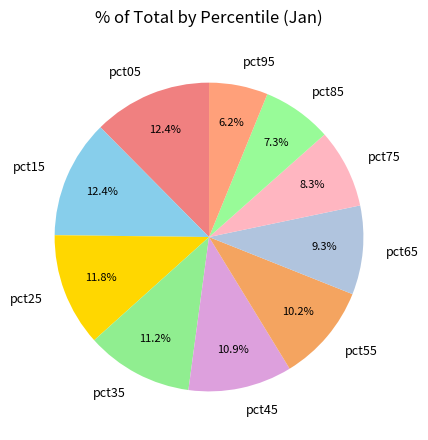

Which has a higher value, pct35 or pct25?

pct25